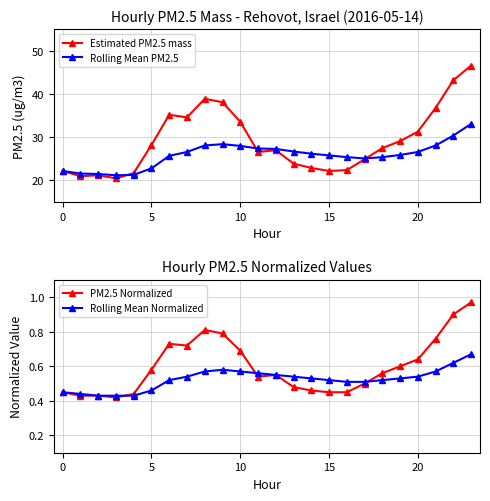

At which label does Rolling Mean PM2.5 first exceed 26?

7